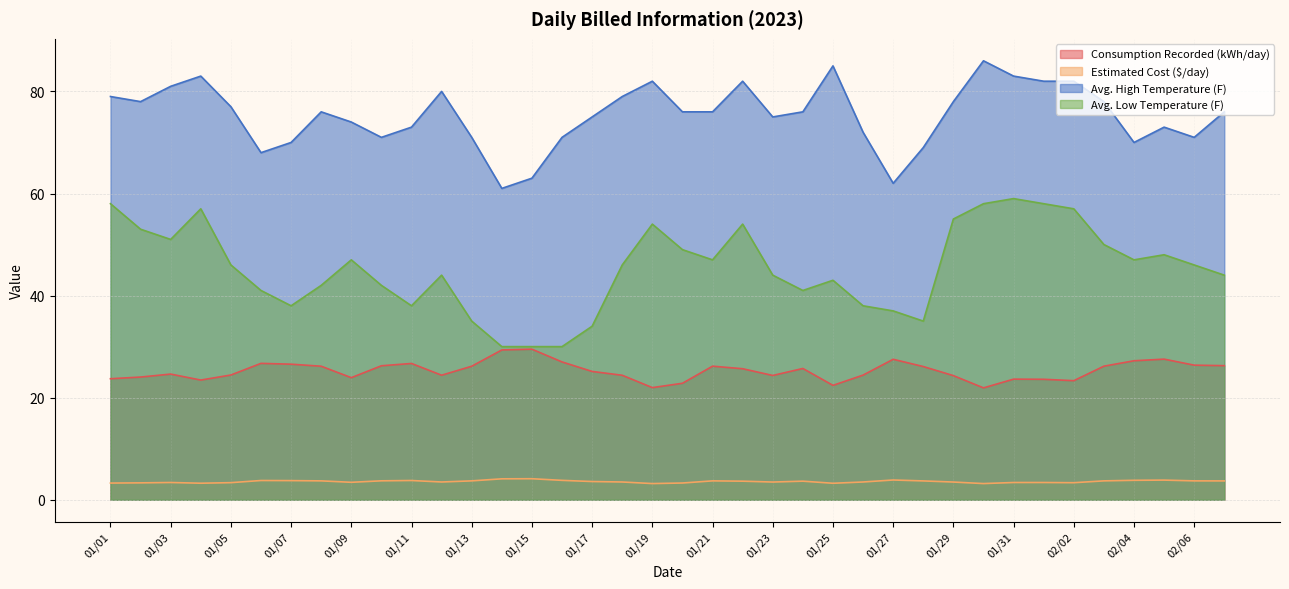

Which has a higher value, 01/10 or 02/05?

02/05